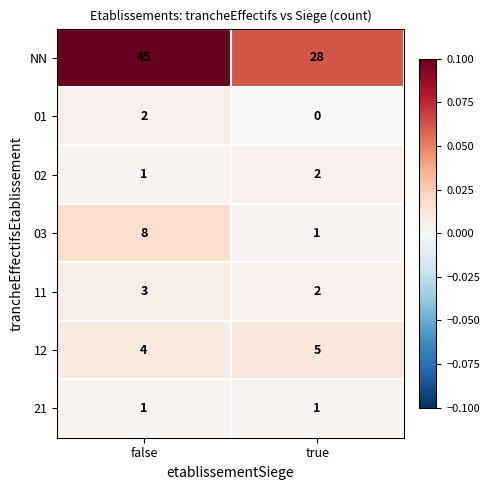

The NN series shows 45 at false. True or false?

True